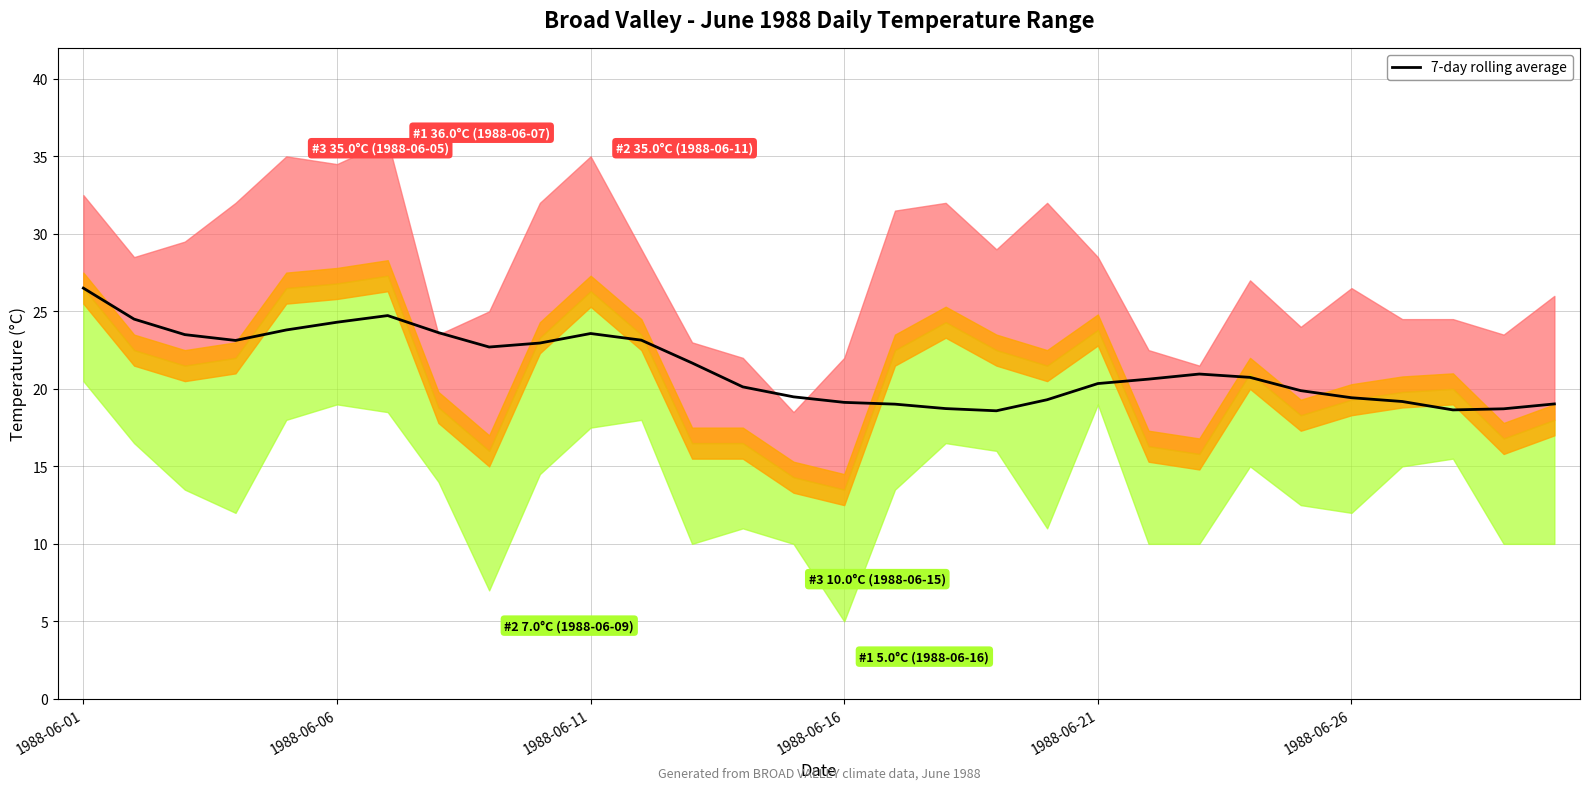

True or false: there are more than 0 points higher than both neighbors.

True